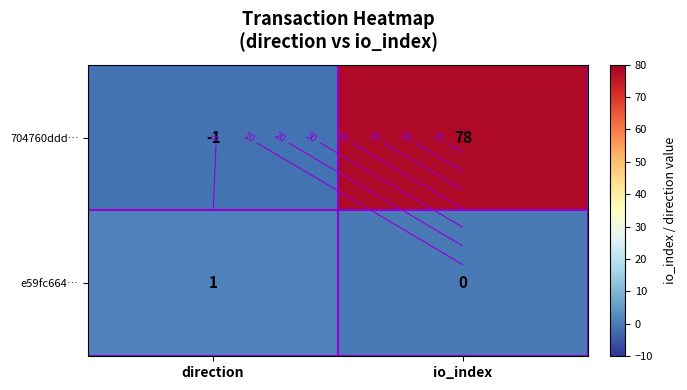

Between direction and io_index, which is larger?

io_index